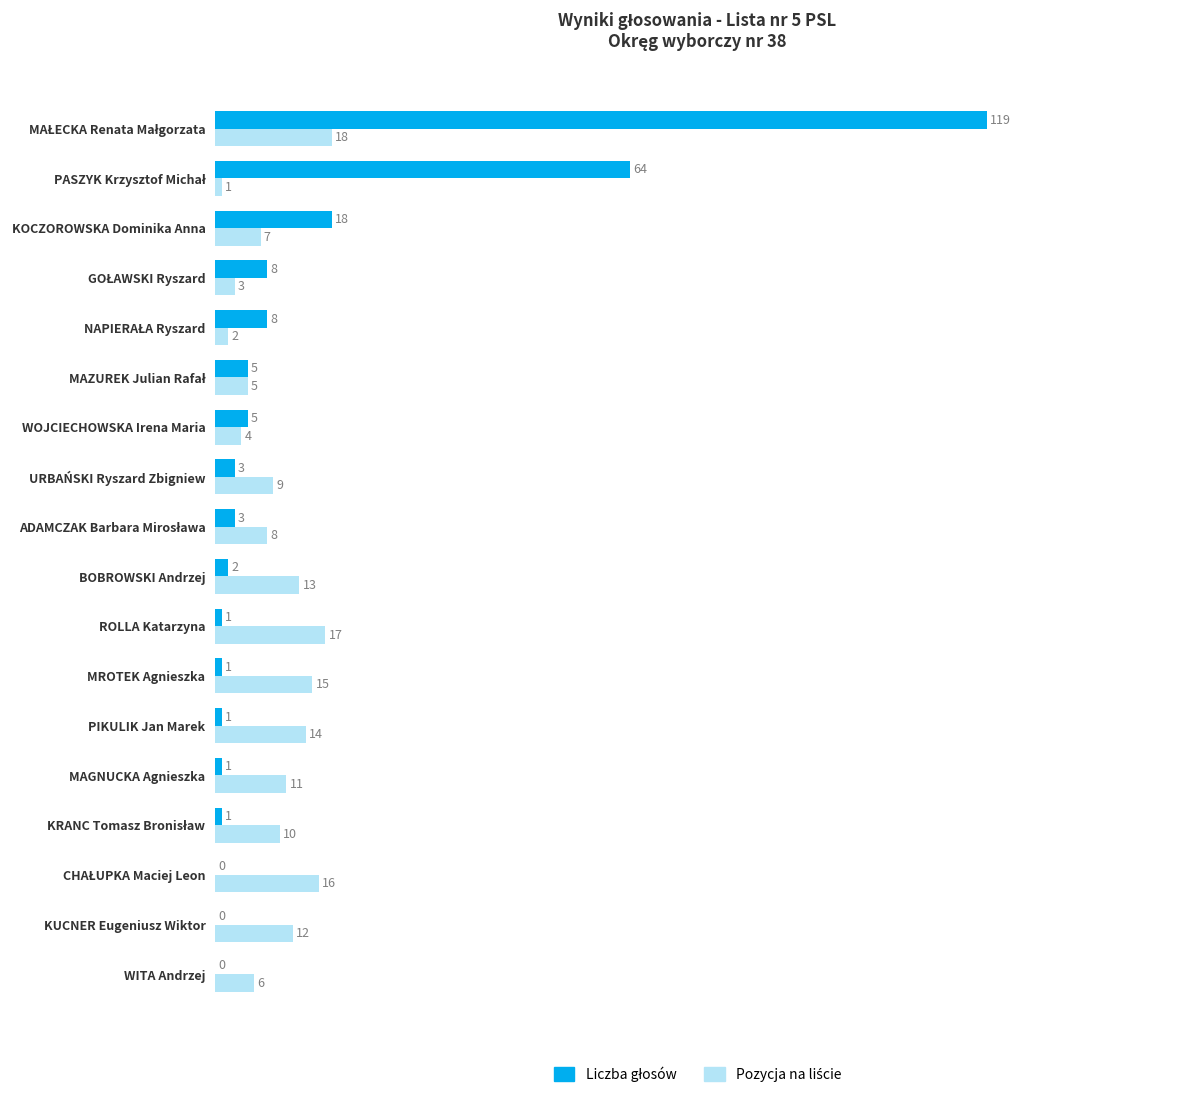

What is the maximum value shown in the chart?

119